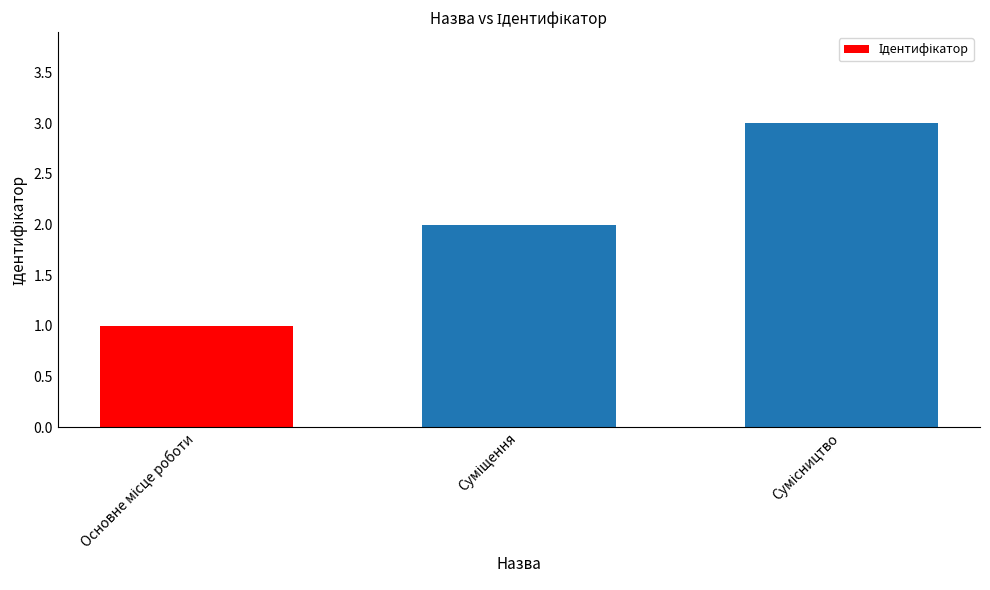

What is the sum of all values?

6